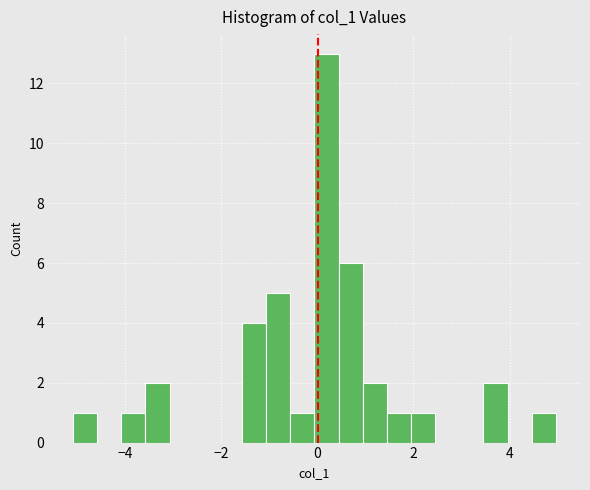

Around what value on the x-axis is the tallest bar? Give the approximate position of its centre, as read against the axis.

0.2